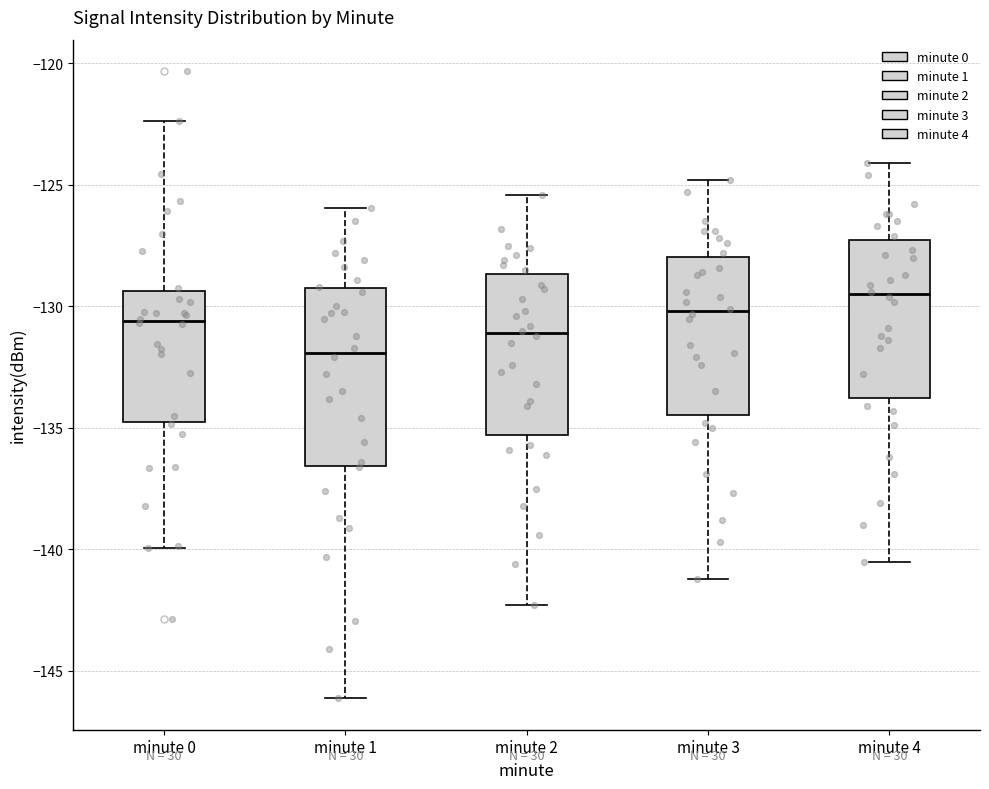

Comparing the boxes themselves (not the whiskers), which one is the tallest?

minute 1